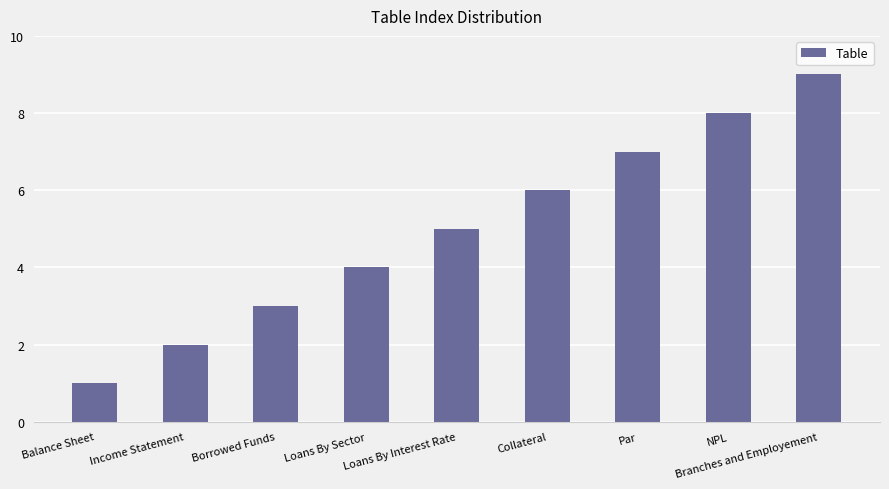

What is the label of the 2nd bar from the left?

Income Statement